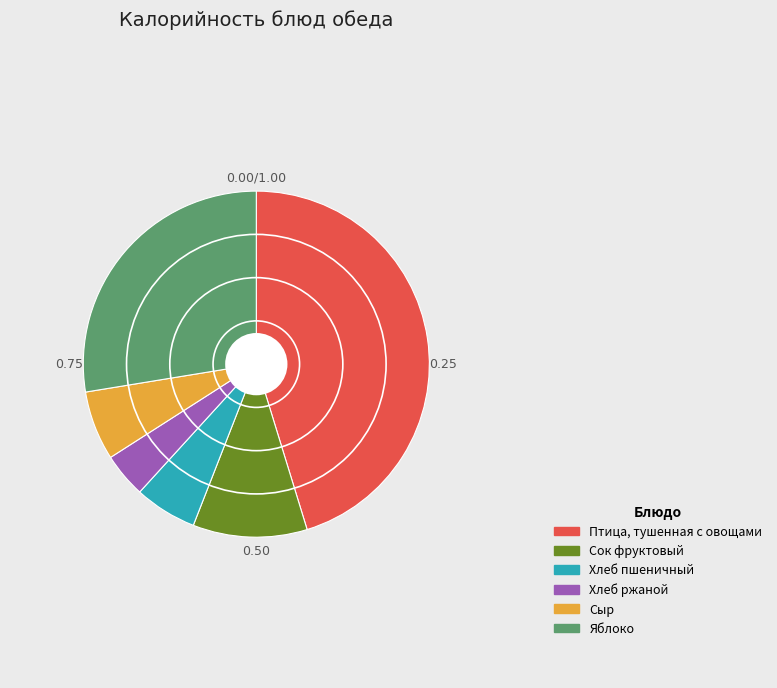

The Яблоко slice represents 13% of the pie. True or false?

False